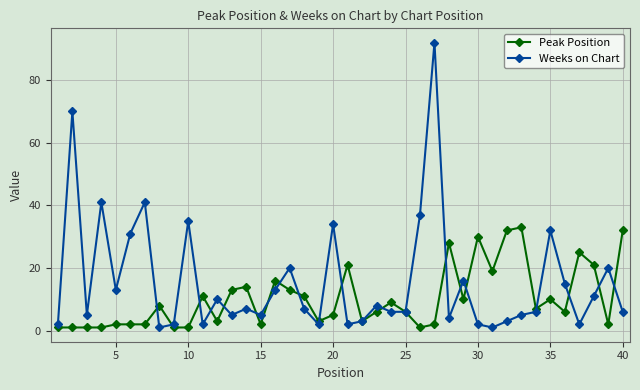

What is the greatest value displayed?

92